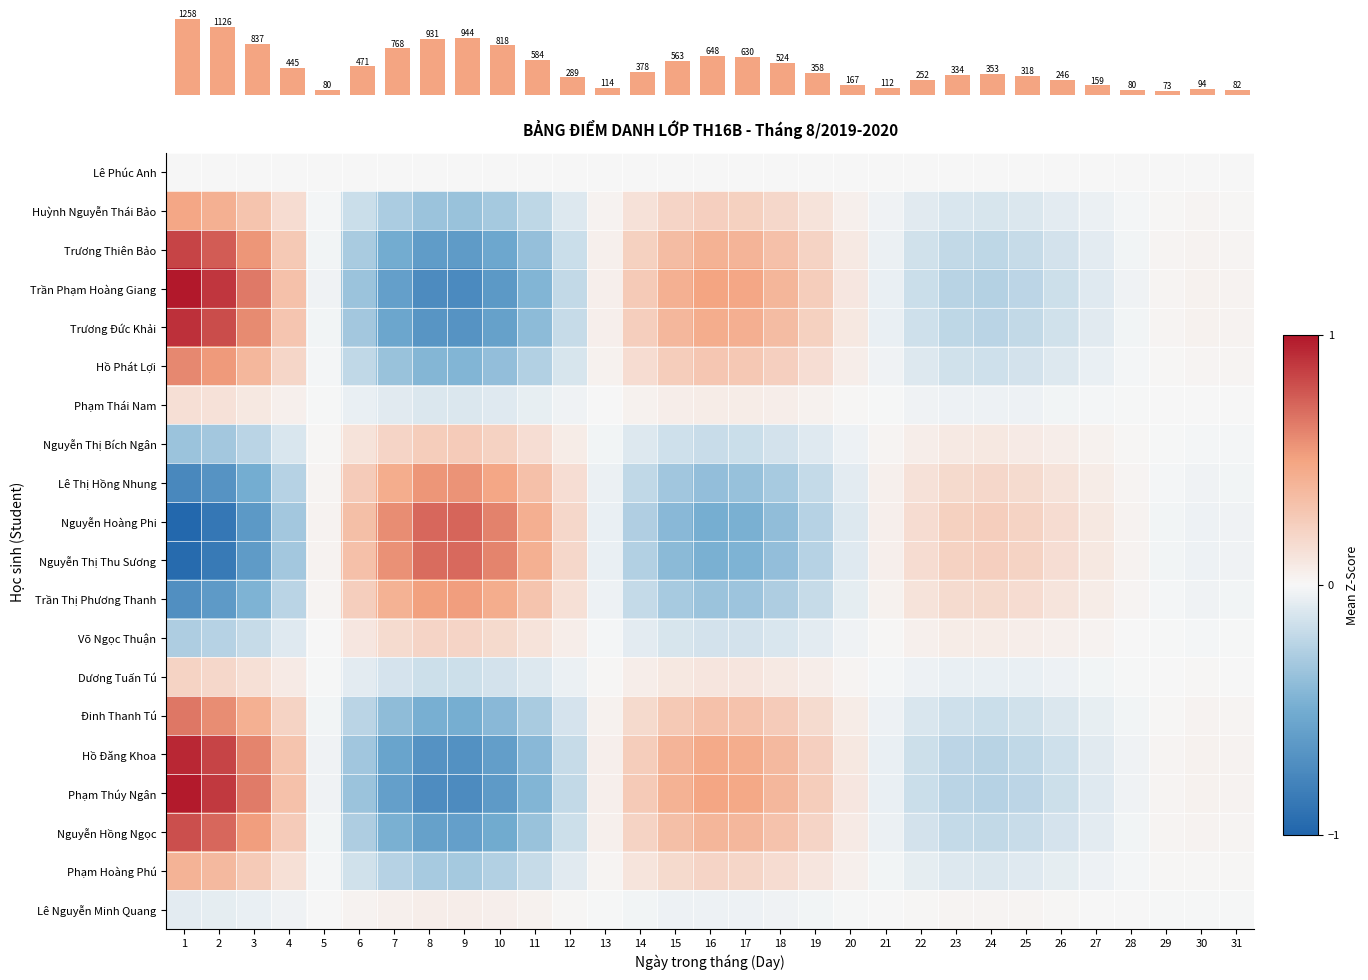

List the series in order of their peak value, lowest first.

Lê Phúc Anh, Lê Nguyễn Minh Quang, Phạm Thái Nam, Võ Ngọc Thuận, Dương Tuấn Tú, Nguyễn Thị Bích Ngân, Phạm Hoàng Phú, Huỳnh Nguyễn Thái Bảo, Trần Thị Phương Thanh, Lê Thị Hồng Nhung, Hồ Phát Lợi, Đinh Thanh Tú, Nguyễn Thị Thu Sương, Nguyễn Hoàng Phi, Nguyễn Hồng Ngọc, Trương Thiên Bảo, Trương Đức Khải, Hồ Đăng Khoa, Phạm Thúy Ngân, Trần Phạm Hoàng Giang, Count